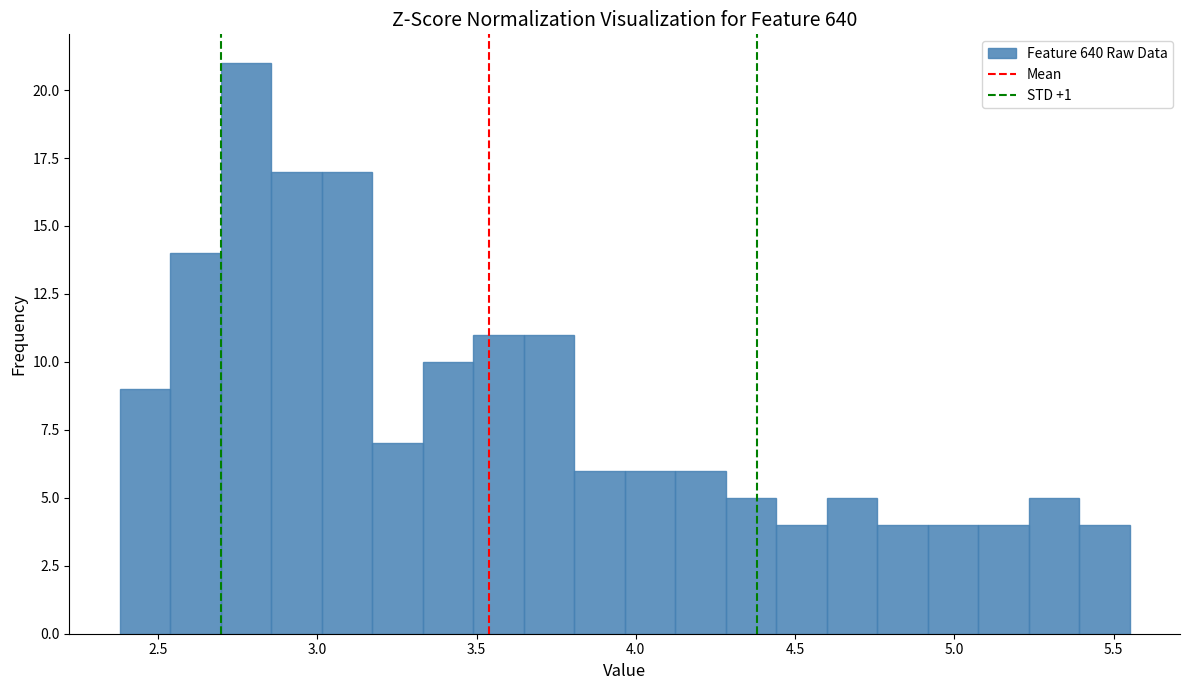

Read against the x-axis, roughly where is the centre of the tallest bar?

2.80